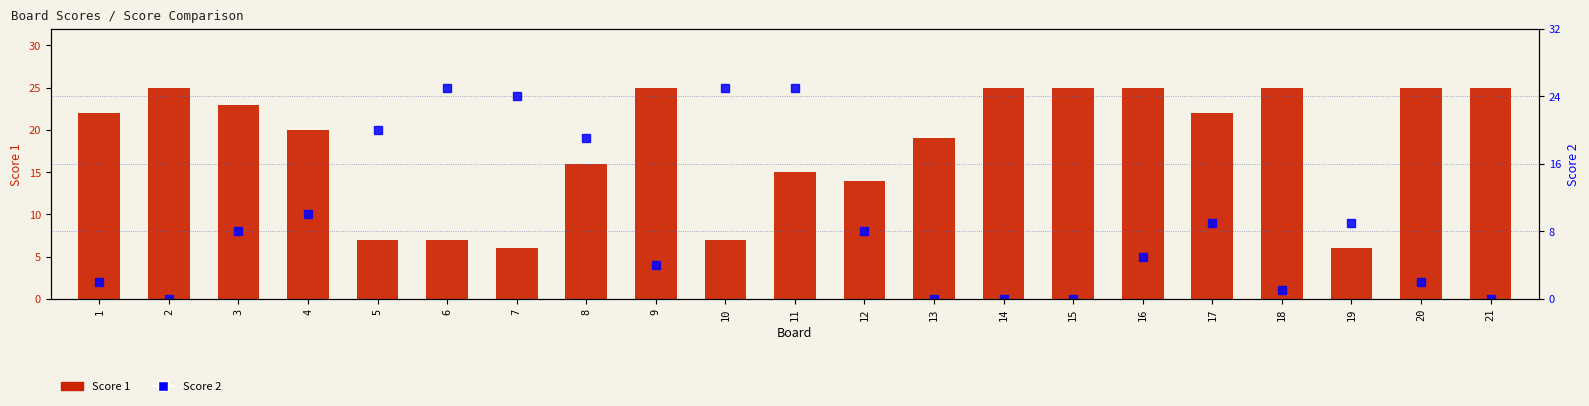

What is the value of the Score 2 bar at the 12th from the left?

8